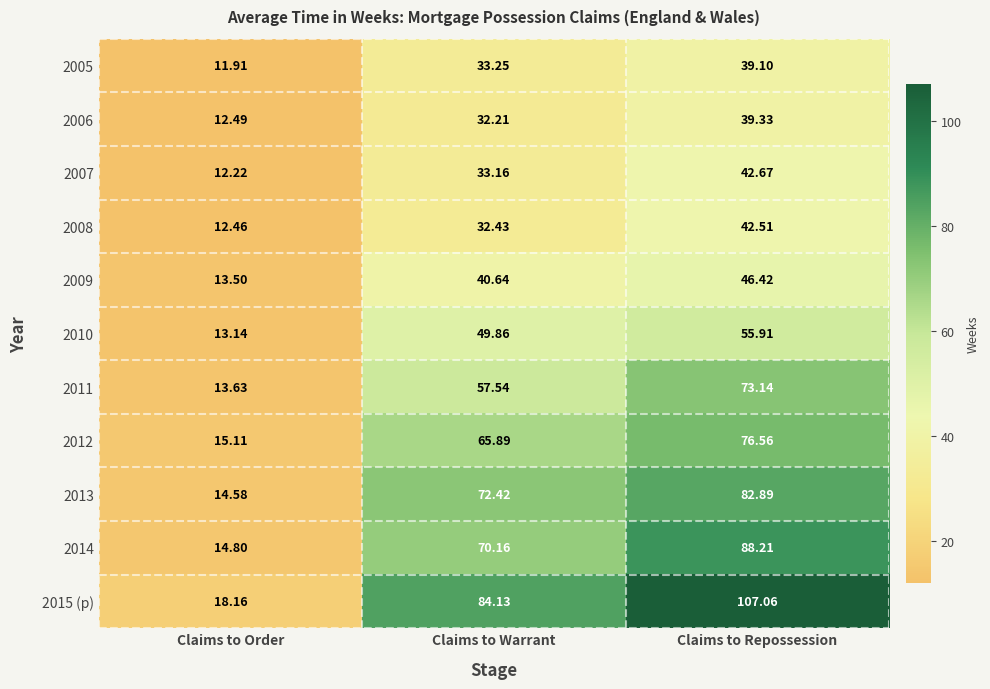

Where is 2010 nearest to the value 34?

Claims to Warrant